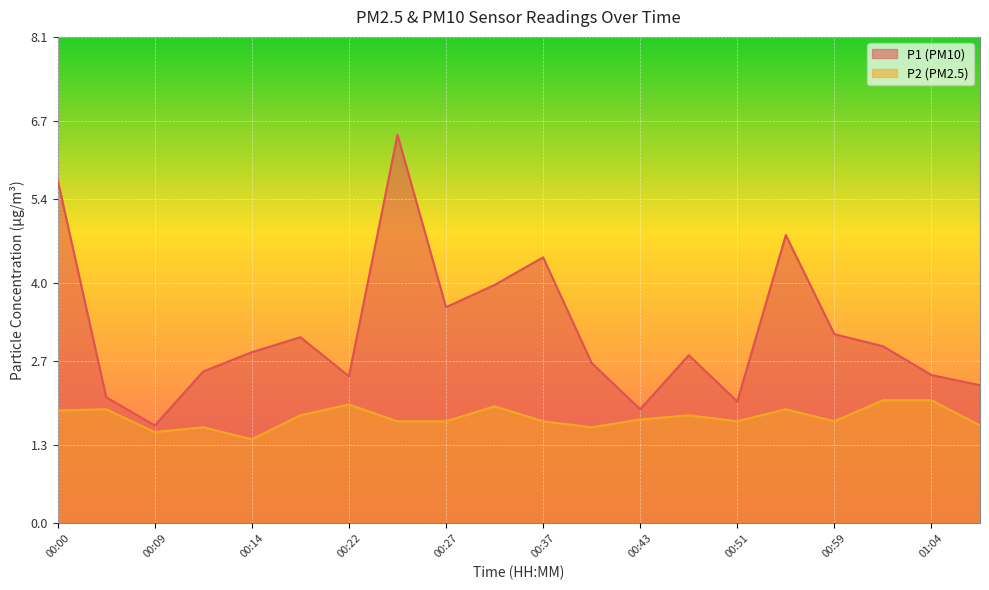

At which category does P2 reach its first local peak?

00:03